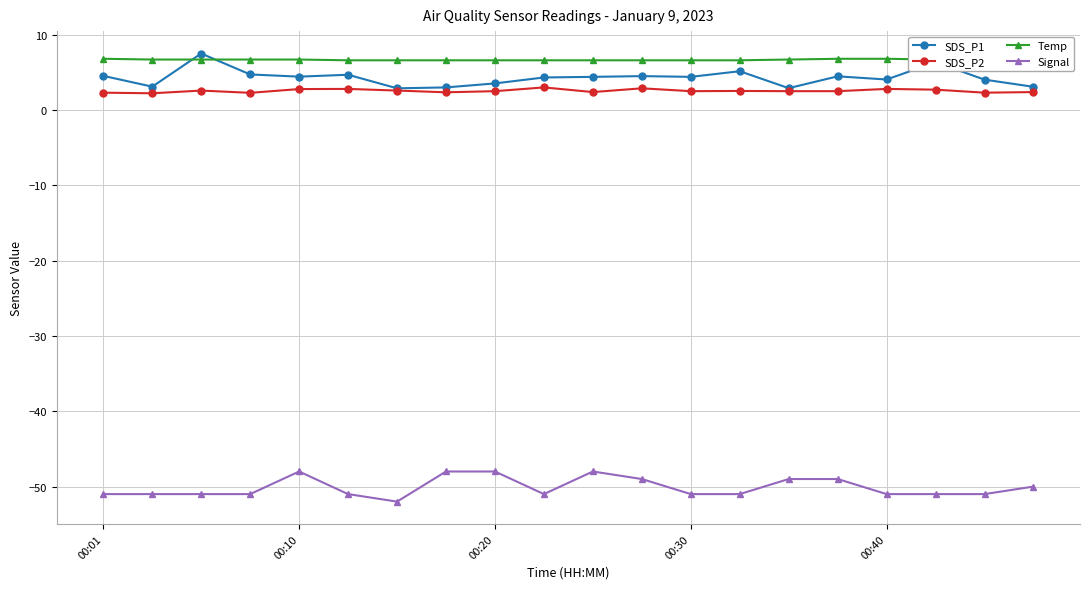

In SDS_P1, how many points are higher than both neighbors (excluding endpoints)?

6